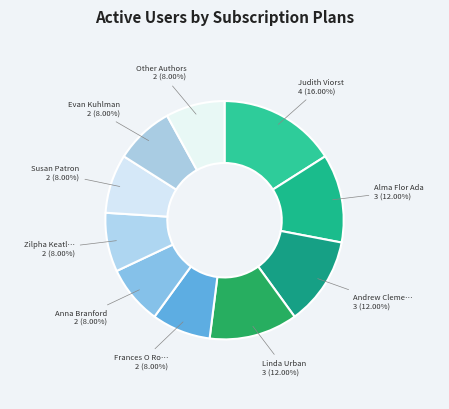

Count the number of slices in the pie.

10